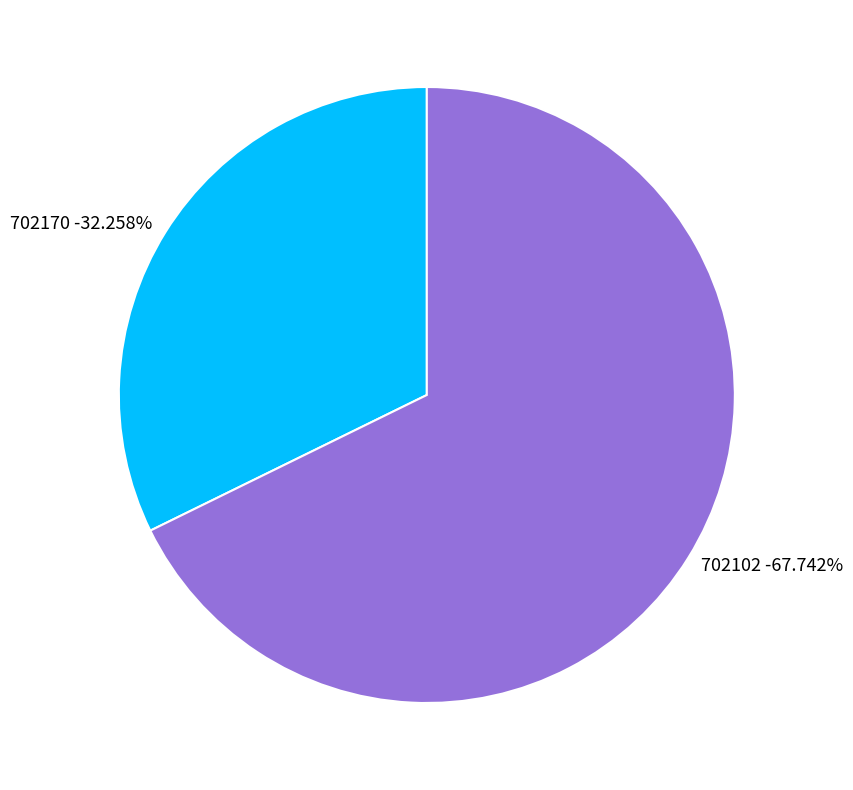

Do 702102 and 702170 together represent more than half of the pie?

Yes